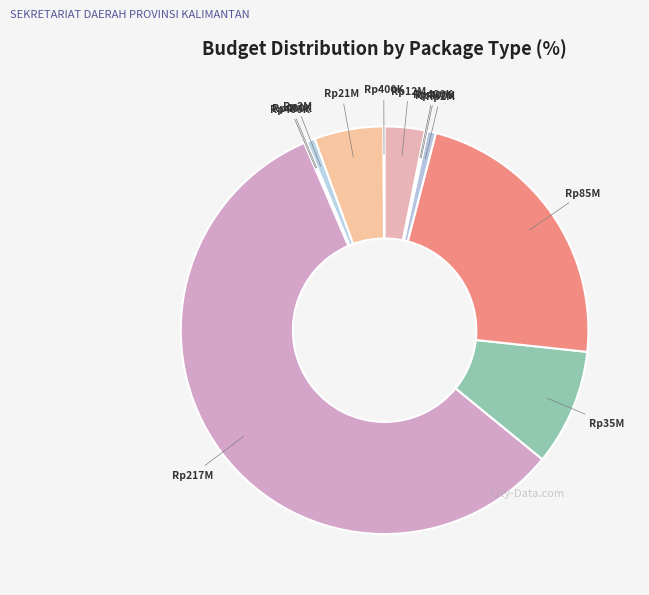

Is there any slice that represents more than half of the pie?

Yes